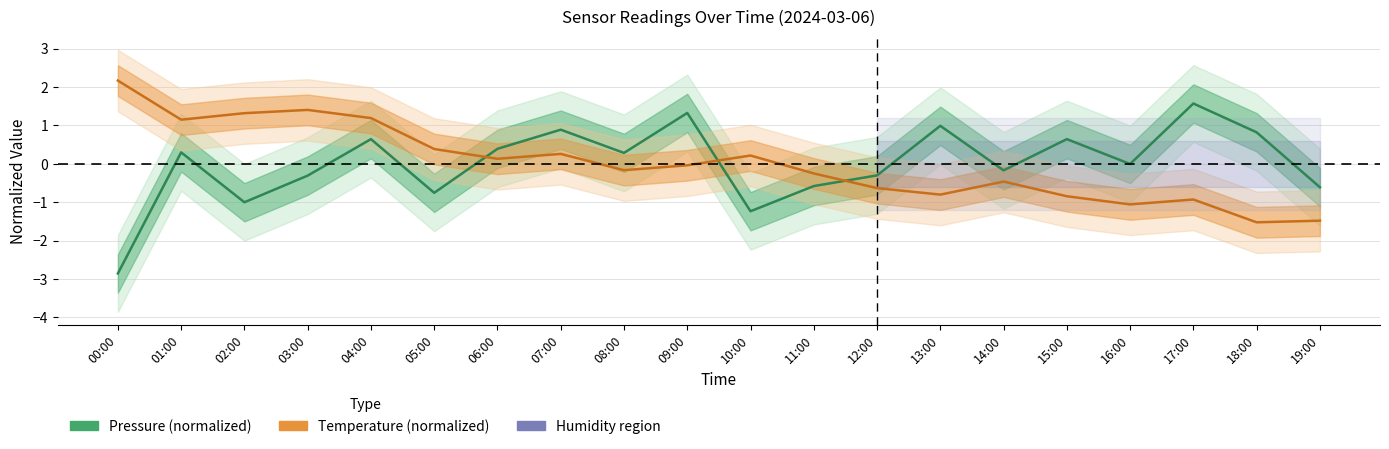

What is the difference between the maximum and second lowest values in the pressure series?

2.8